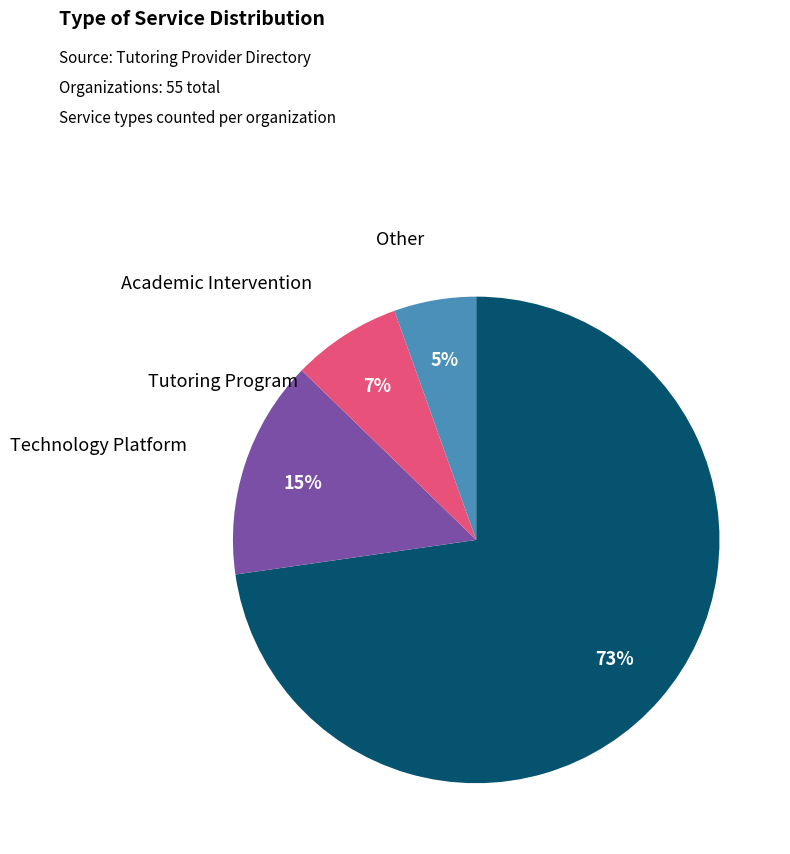

To the nearest percent, what is the average slice percentage?

25%